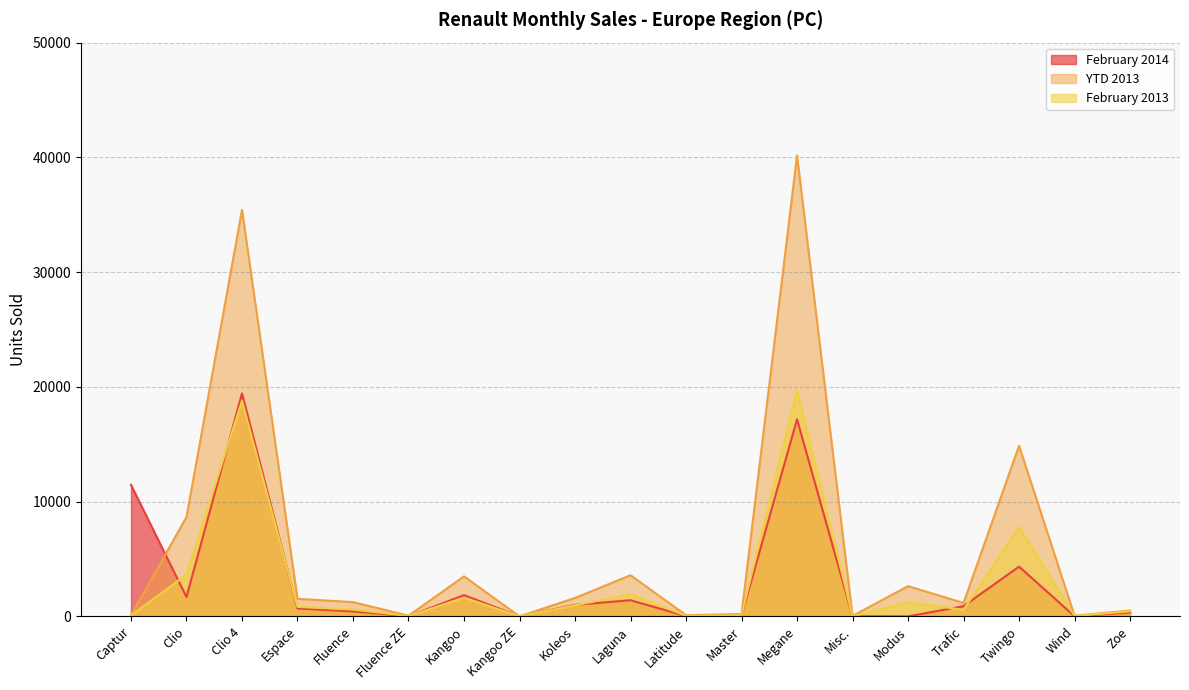

True or false: February 2013 and YTD 2013 intersect in this chart.

False